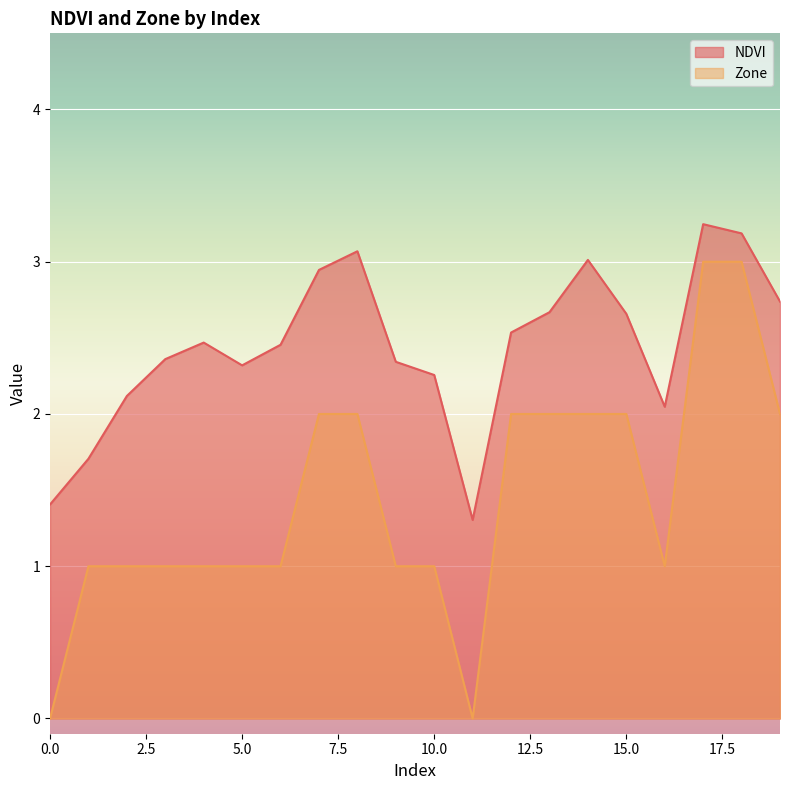

Which series has the widest spread of values?

Zone